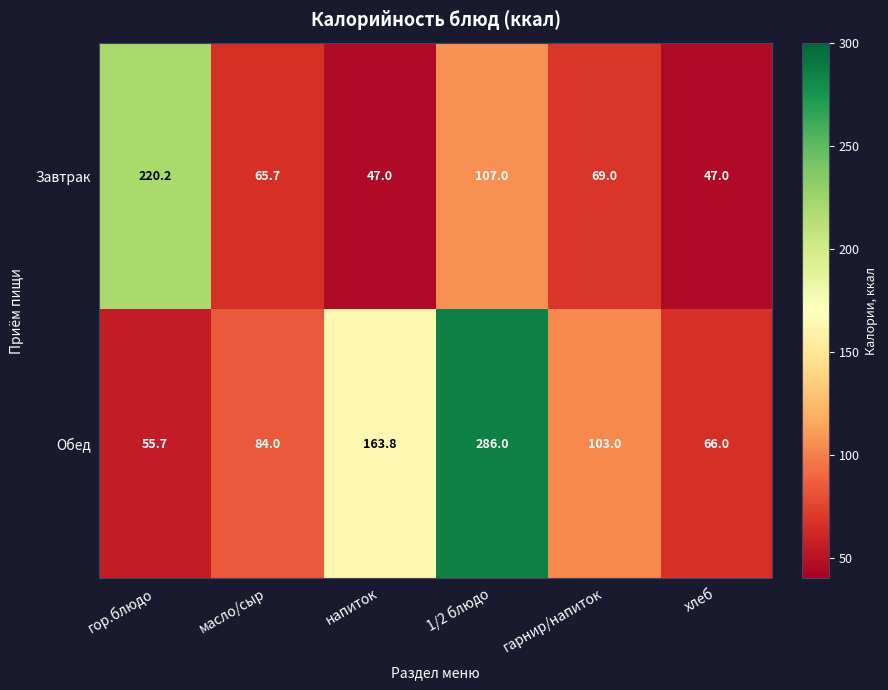

Reading left to right, what are all the values shown in this chart?

Завтрак: гор.блюдо=220.2	масло/сыр=65.7	напиток=47.0	1/2 блюдо=107.0	гарнир/напиток=69.0	хлеб=47.0
Обед: гор.блюдо=55.7	масло/сыр=84.0	напиток=163.8	1/2 блюдо=286.0	гарнир/напиток=103.0	хлеб=66.0